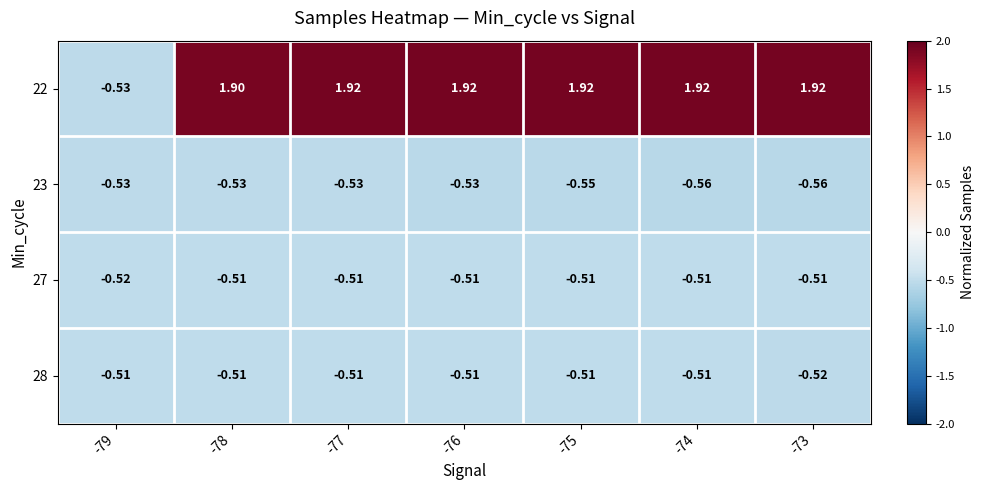

Is the value of 22 at -77 greater than the value of 23 at -76?

Yes